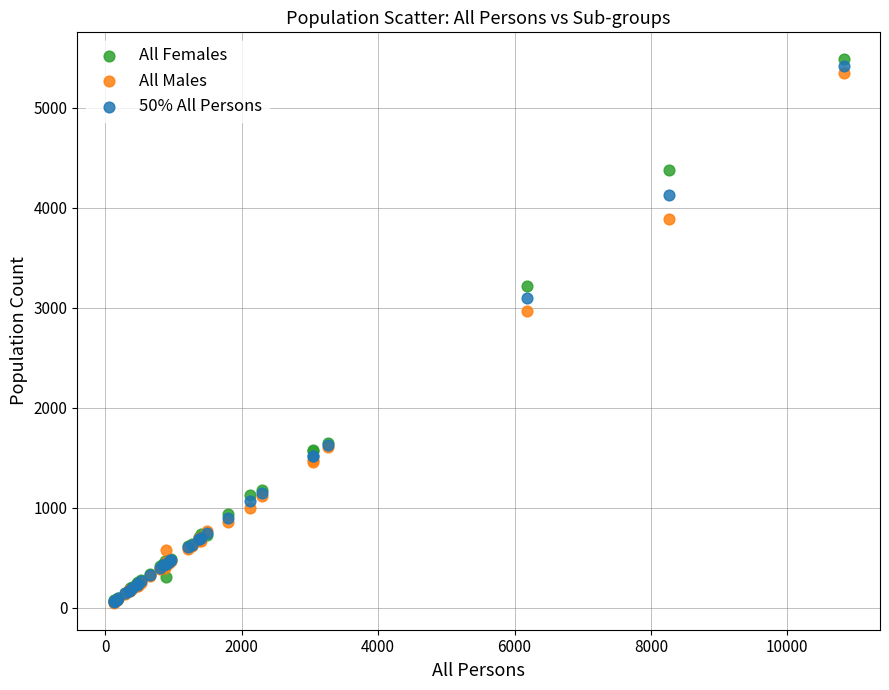

Which series has the widest spread of Y values?

All Females